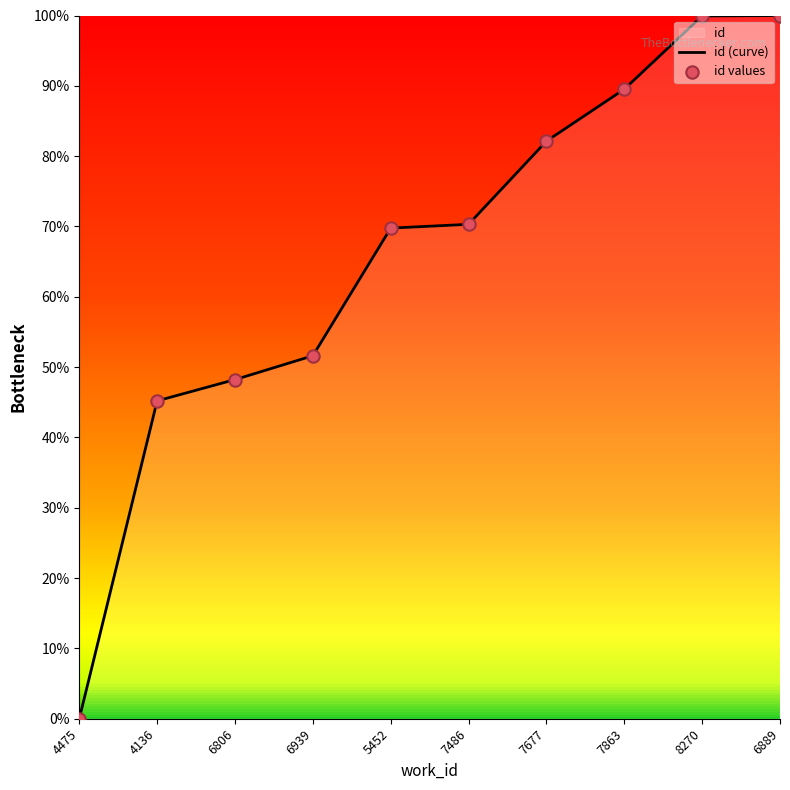

Which has a higher value, 4136 or 4475?

4136